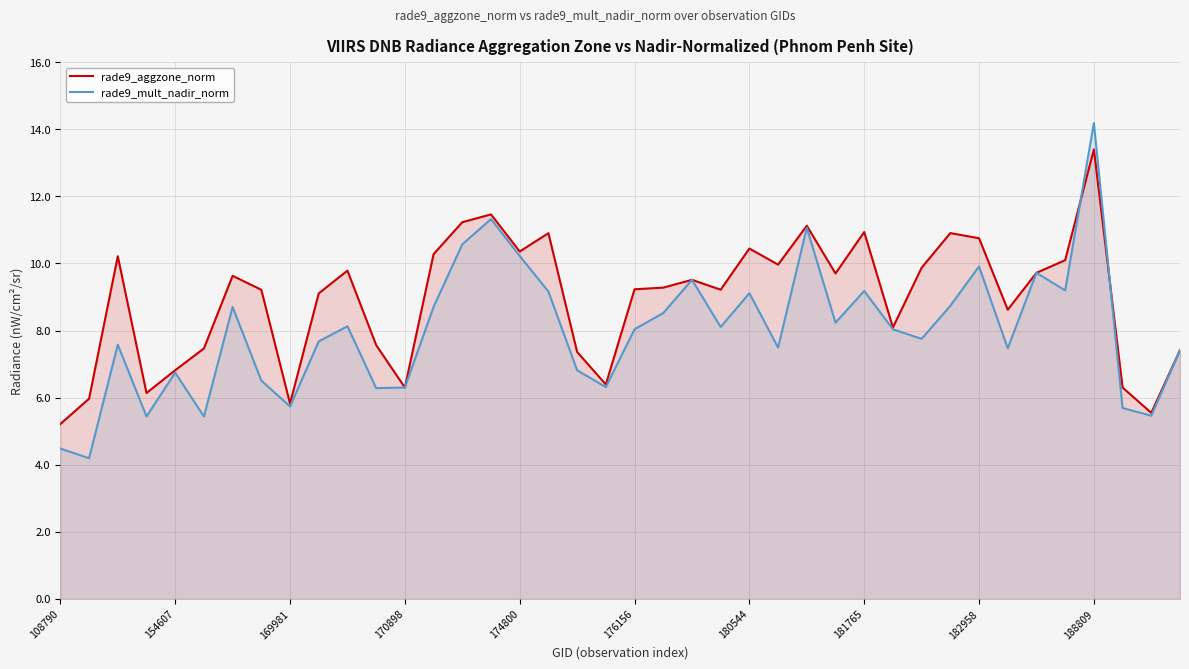

Which series has the largest range (max minus min)?

rade9_mult_nadir_norm